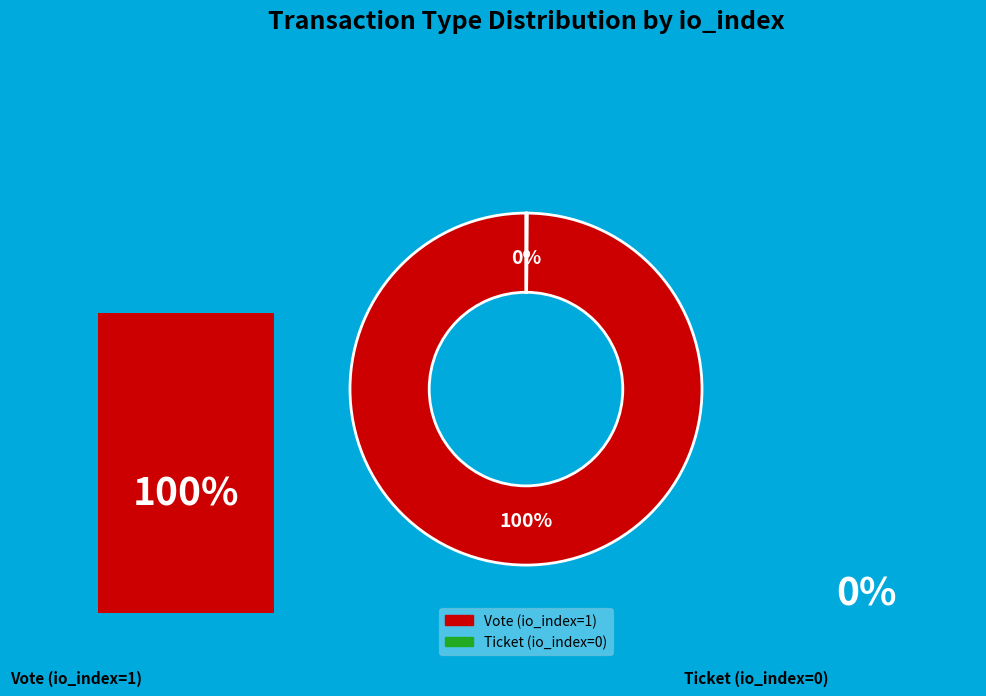

How many slices are in this pie chart?

2